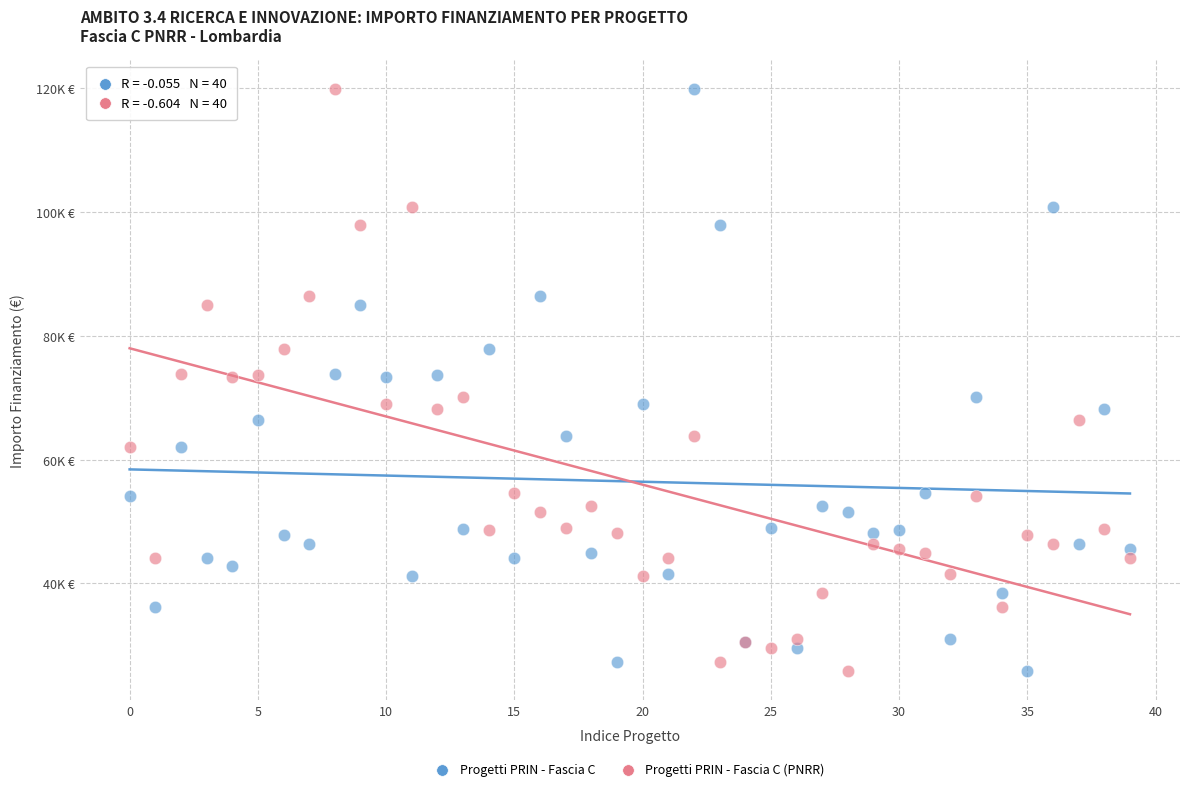

What are all the series names shown in the legend?

Progetti PRIN - Fascia C, Progetti PRIN - Fascia C (PNRR)